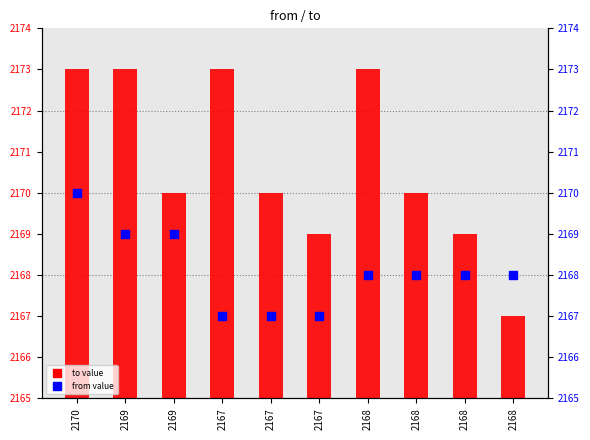

What are all the series names shown in the legend?

to value, from value